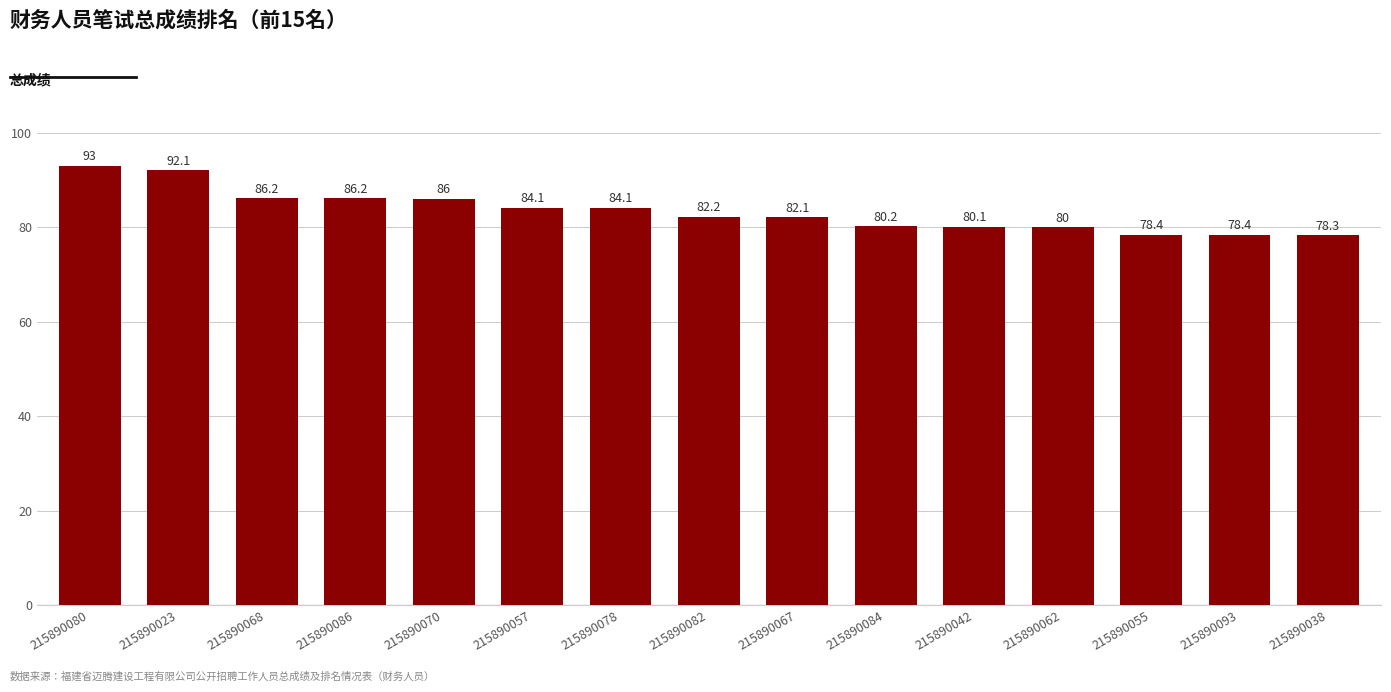

How many categories are shown in the chart?

15